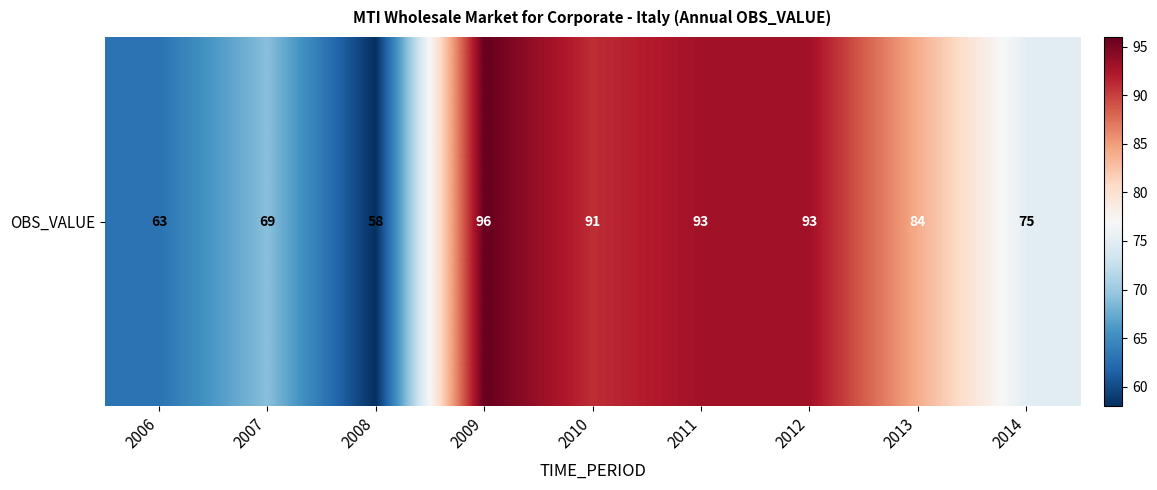

Which has a higher value, 2013 or 2009?

2009